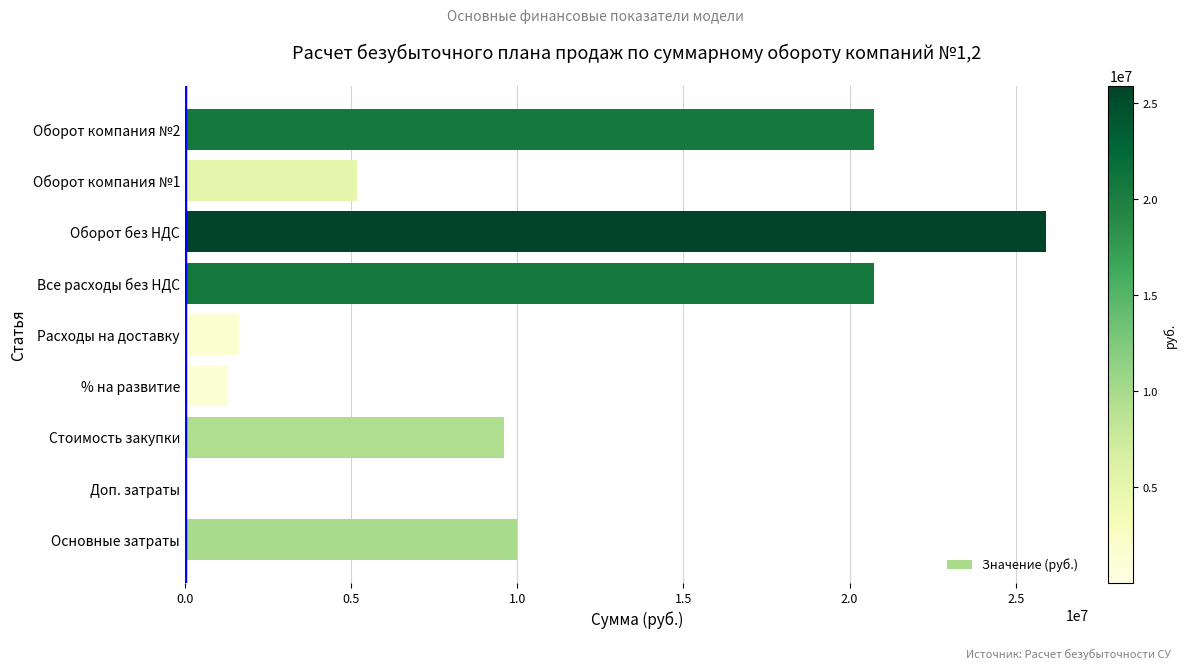

Approximately how many times larger is the value at Оборот без НДС compared to Стоимость закупки?

2.7